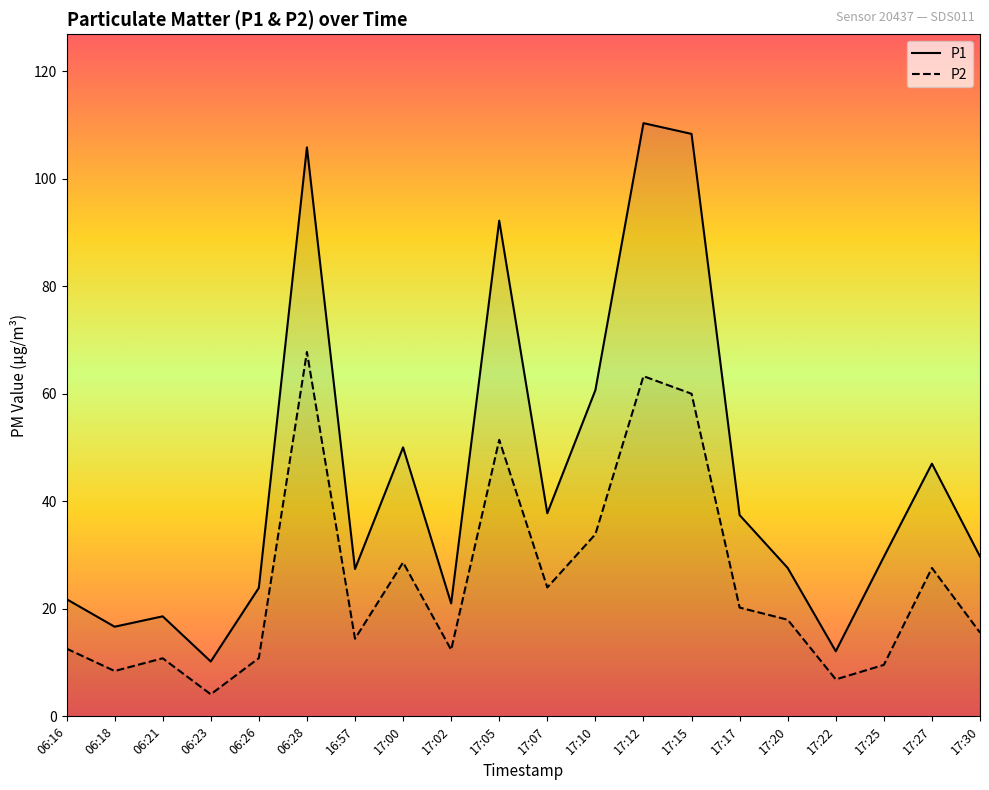

True or false: P1 and P2 intersect in this chart.

False